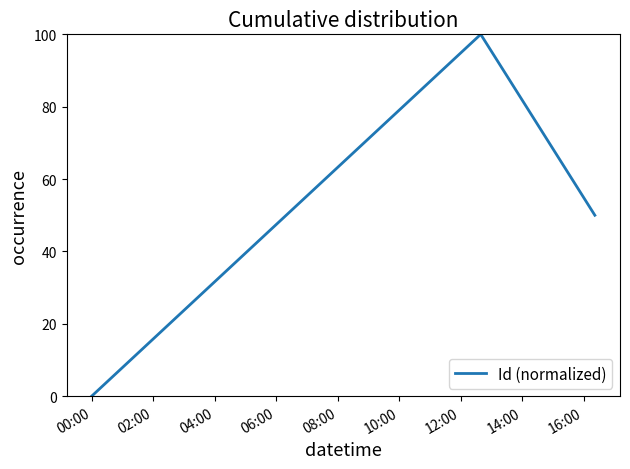

What is the sum of all values?

150